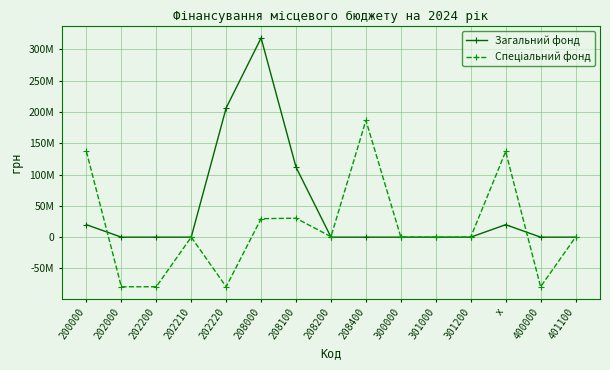

Does the chart have visible grid lines?

Yes